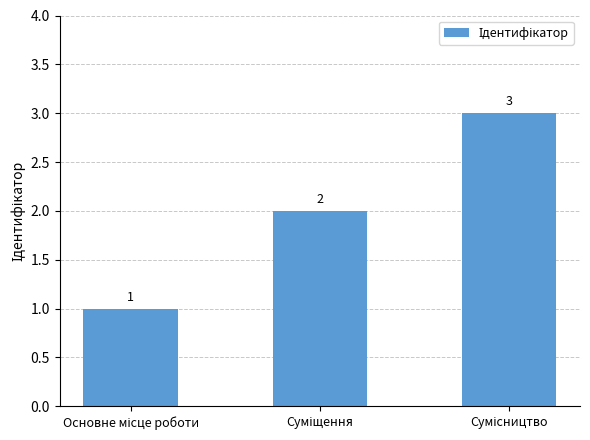

What is the maximum value shown in the chart?

3